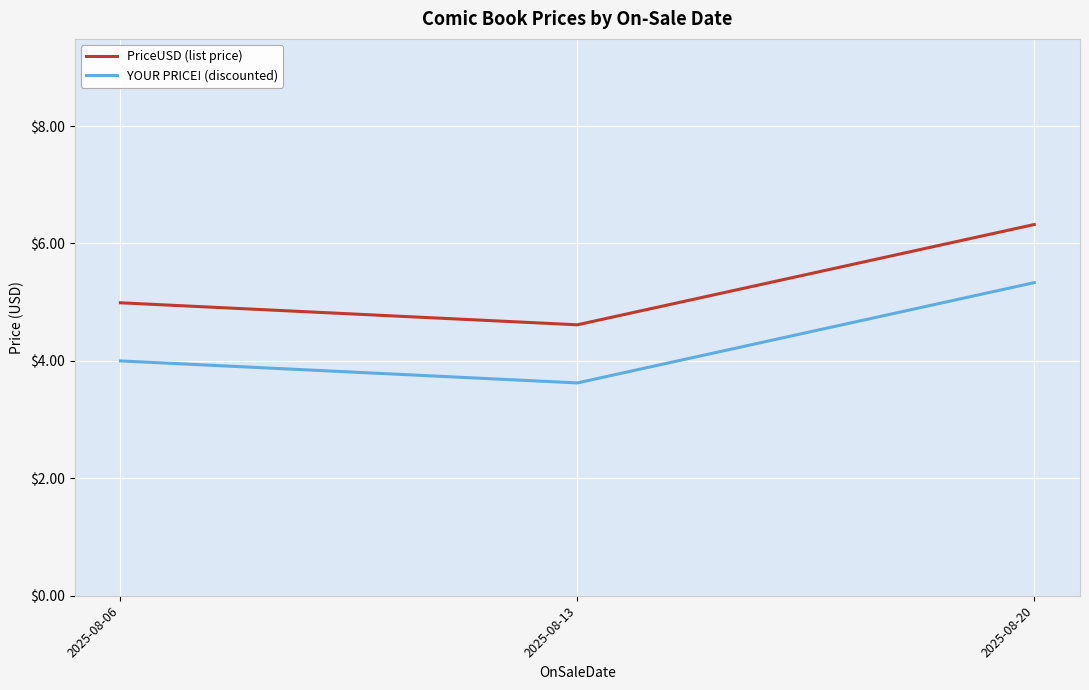

Is this an area chart (filled region under the line)?

No